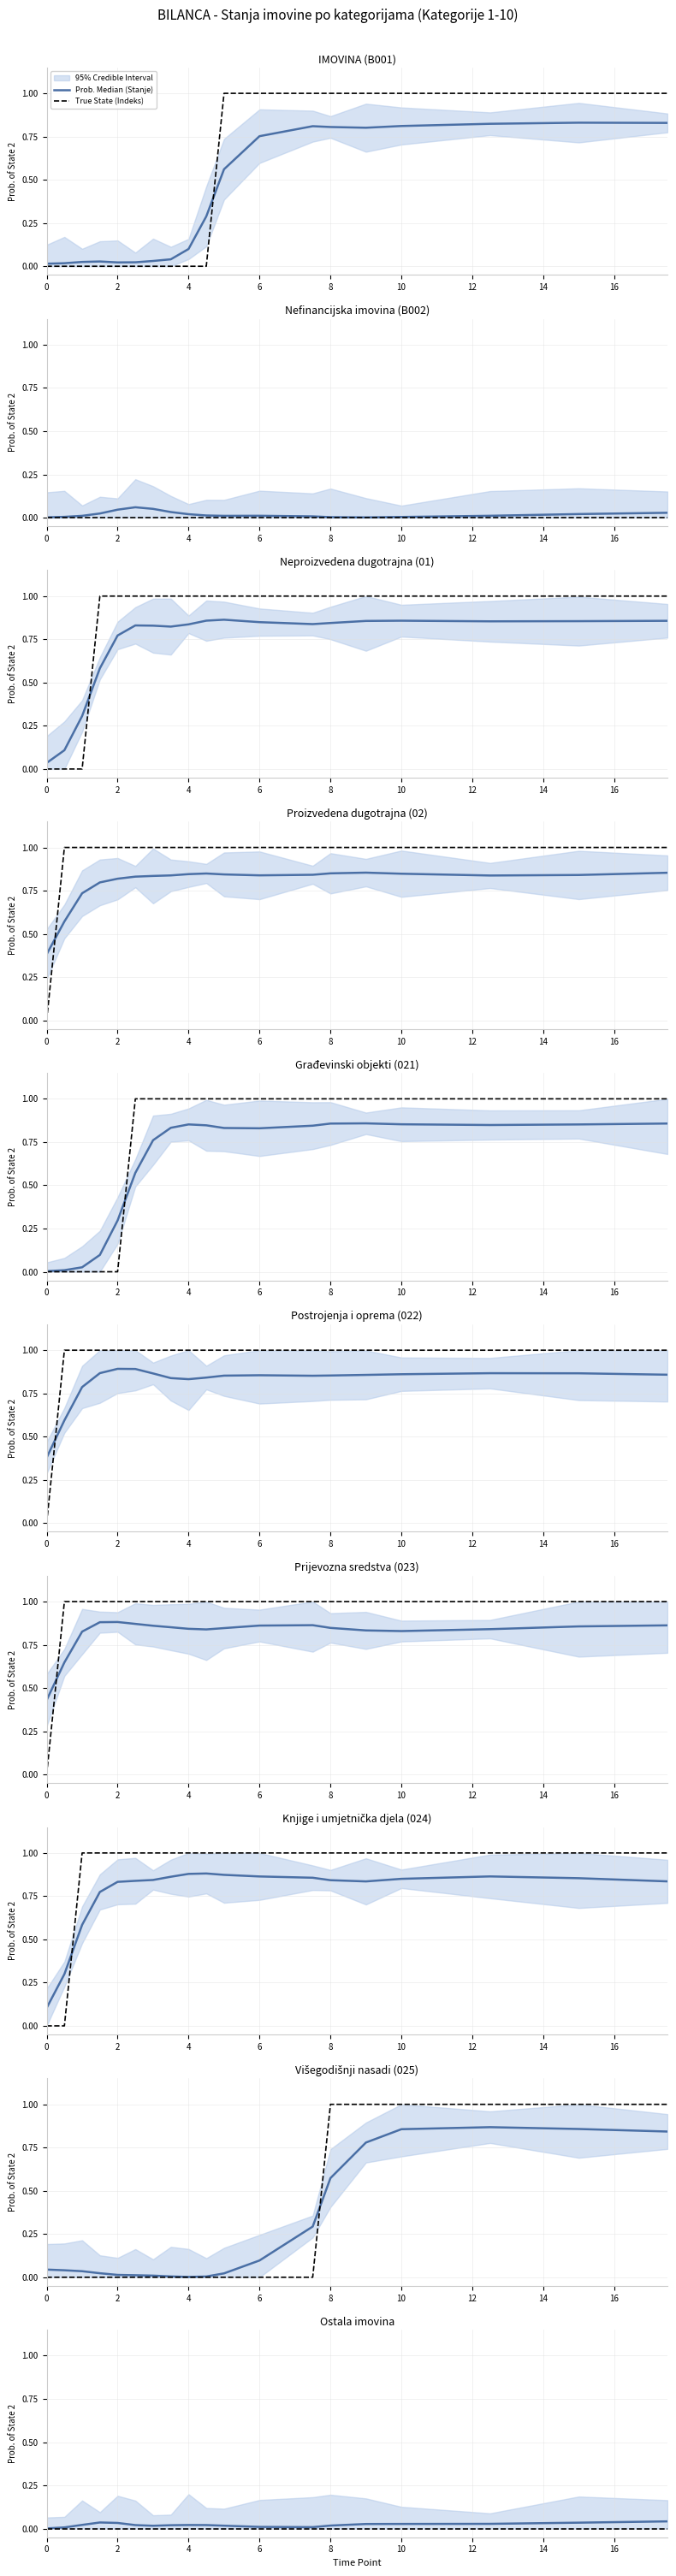

True or false: True State (Indeks) and Prob. Median (Stanje) cross at least once.

False